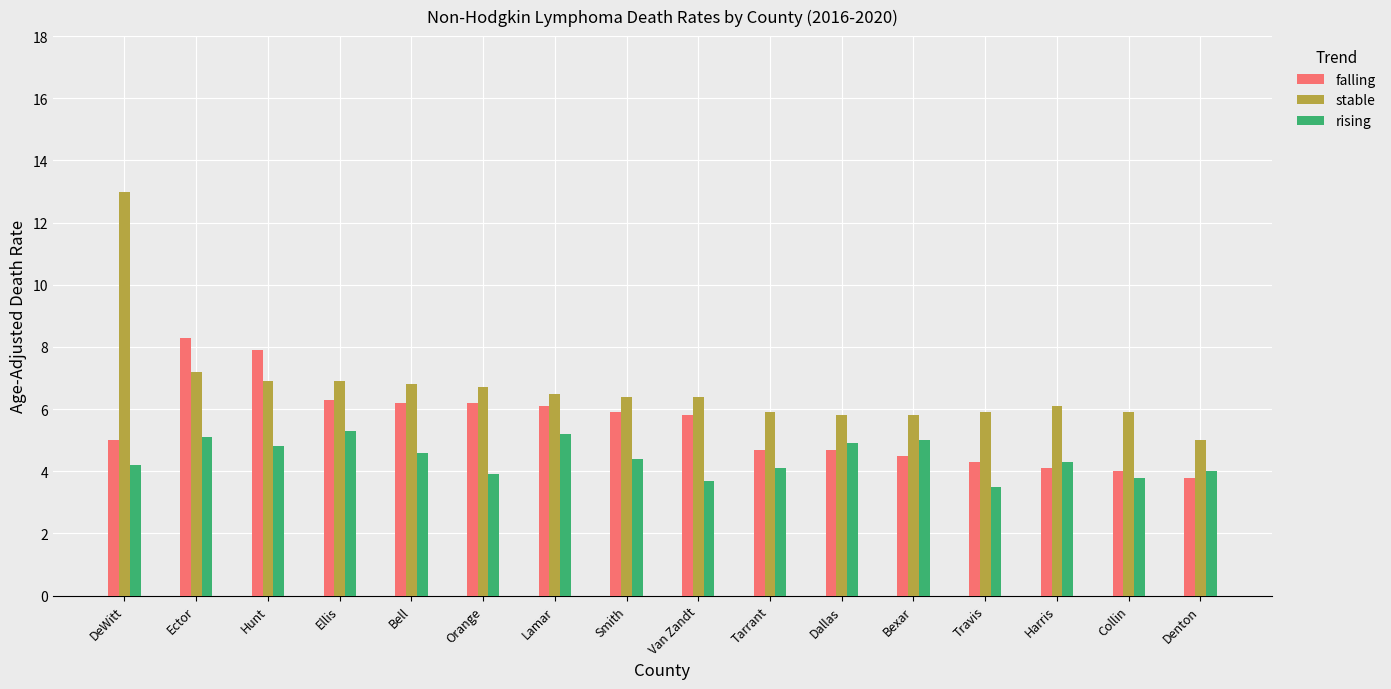

Reading left to right, list all the values displayed in this chart.

falling: 5.0	8.3	7.9	6.3	6.2	6.2	6.1	5.9	5.8	4.7	4.7	4.5	4.3	4.1	4.0	3.8
stable: 13.0	7.2	6.9	6.9	6.8	6.7	6.5	6.4	6.4	5.9	5.8	5.8	5.9	6.1	5.9	5.0
rising: 4.2	5.1	4.8	5.3	4.6	3.9	5.2	4.4	3.7	4.1	4.9	5.0	3.5	4.3	3.8	4.0